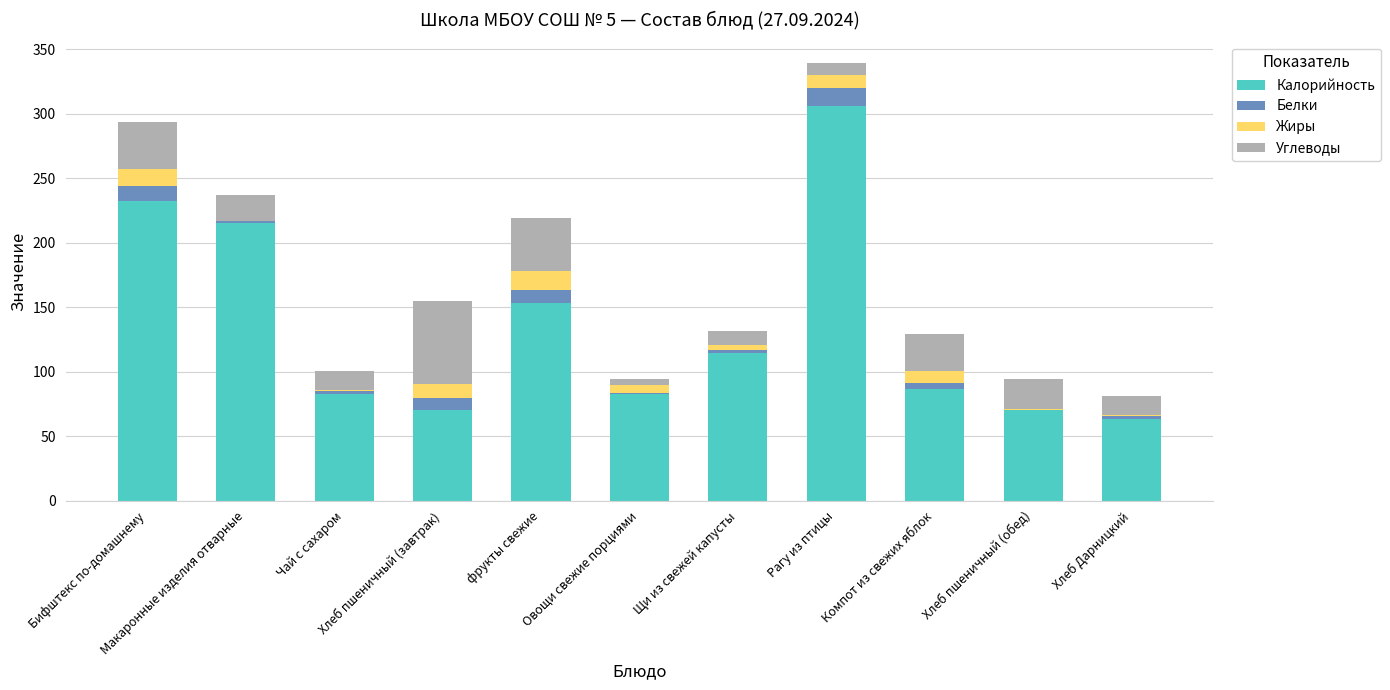

What is the highest value of the Калорийность series?

306.1